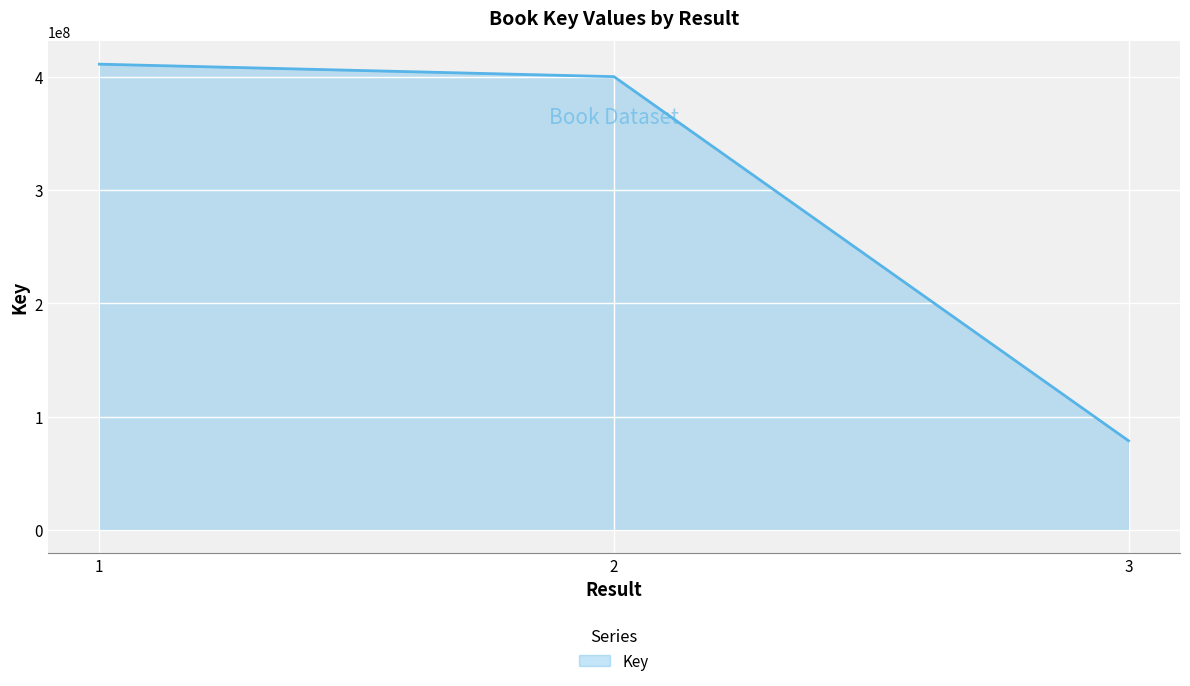

Reading right to left, what are all the values shown in this chart?

78617768	400315276	411328171